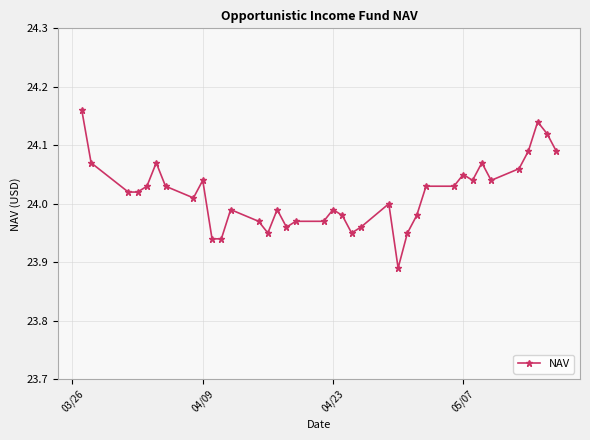

True or false: the data has more than 2 interior local peaks.

True